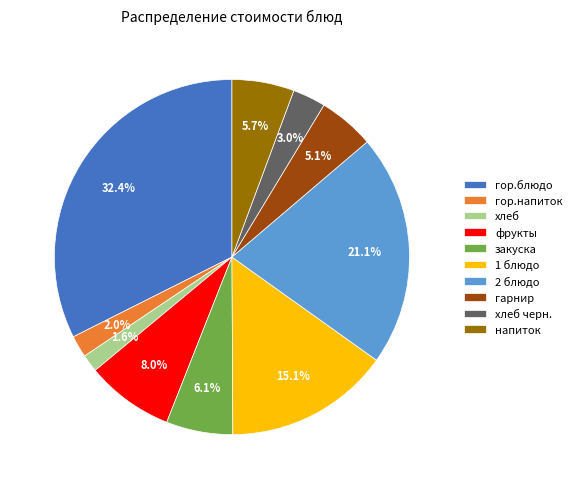

Do закуска and хлеб together represent more than half of the pie?

No